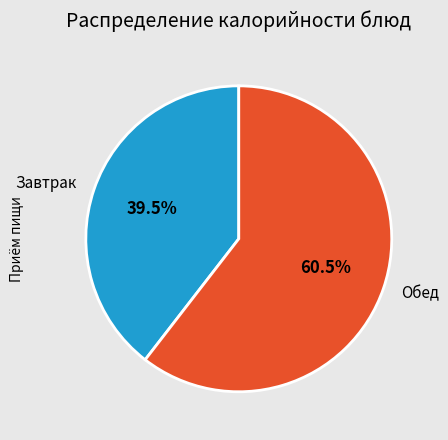

Is there any slice that represents more than half of the pie?

Yes